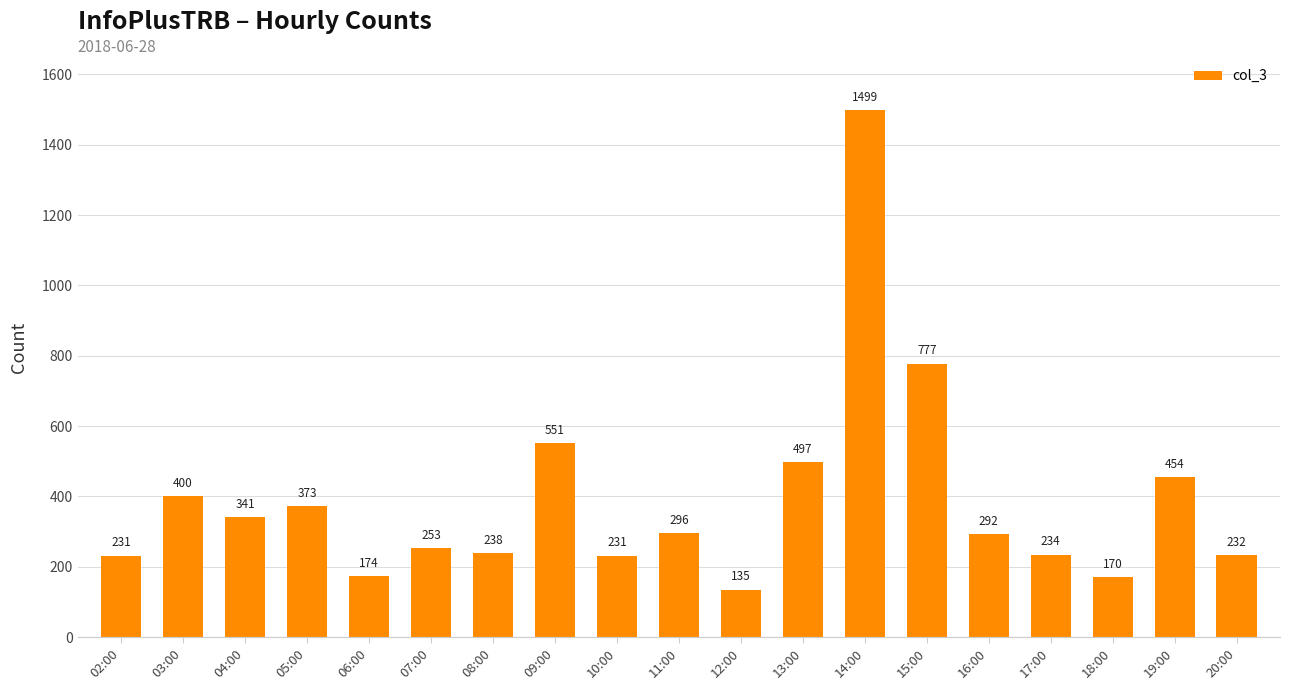

What is the value of the 18th bar from the left?

454